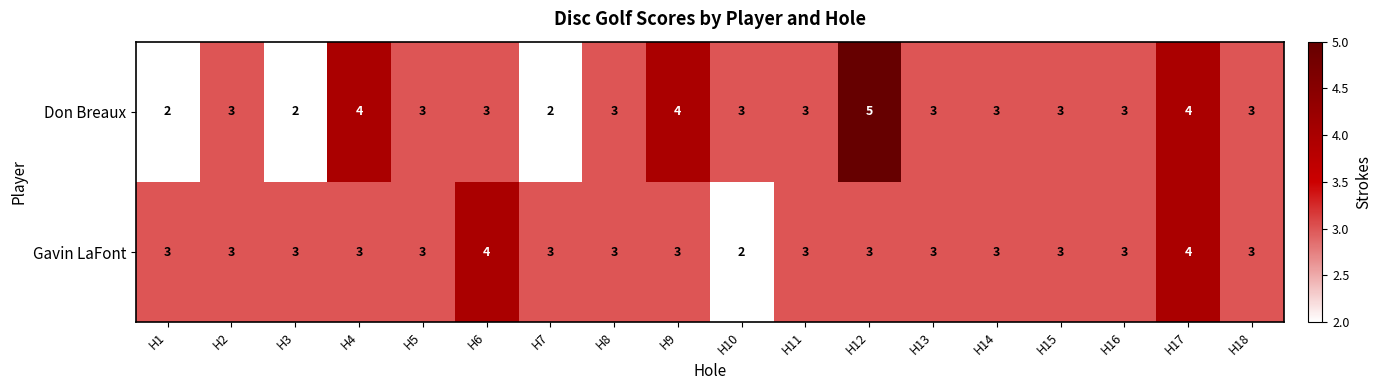

At which label does Gavin LaFont reach its minimum?

H10